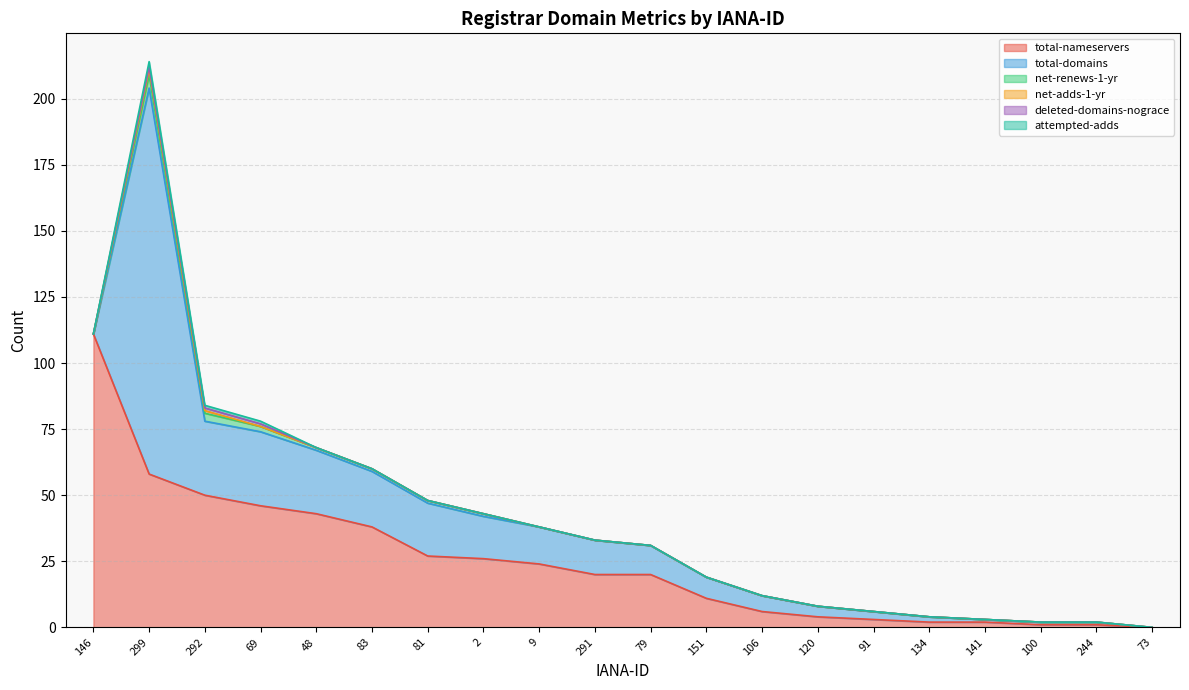

The value of net-adds-1-yr at 79 is 0. True or false?

True